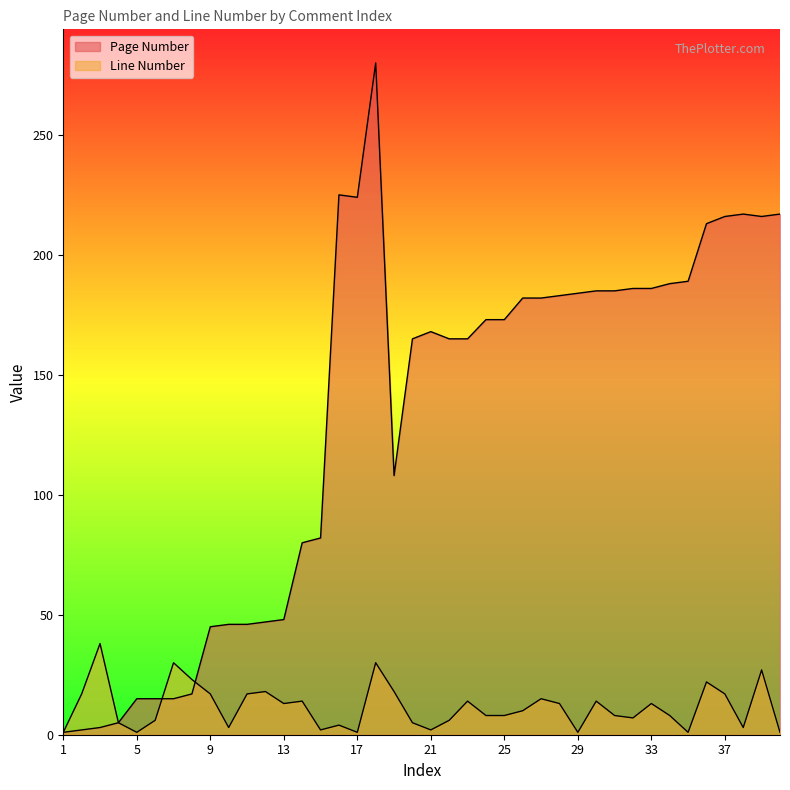

In Page Number, how many points are higher than both neighbors (excluding endpoints)?

4